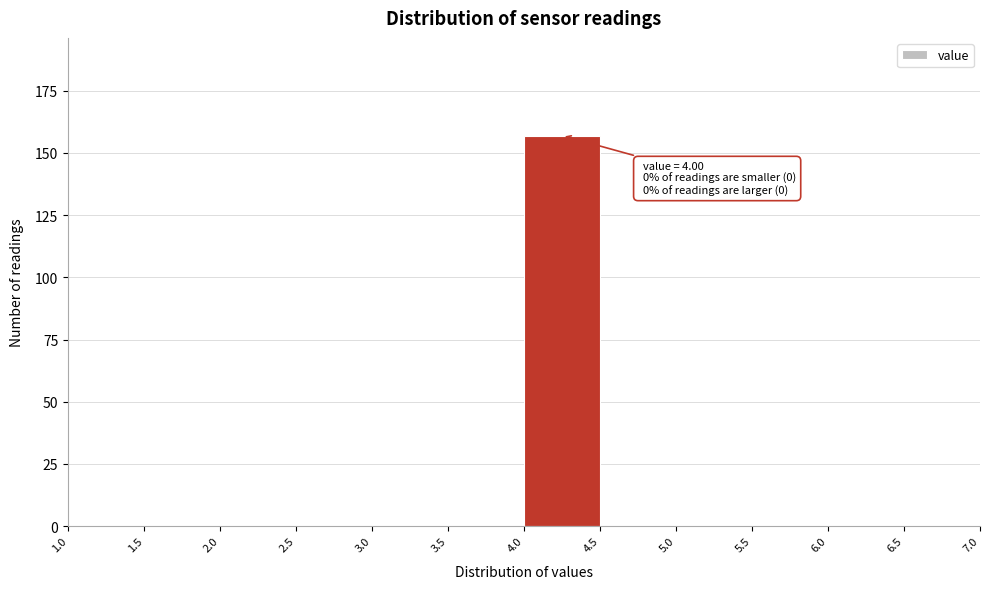

Over which range of the x-axis is the bar tallest?

4.0 to 4.5